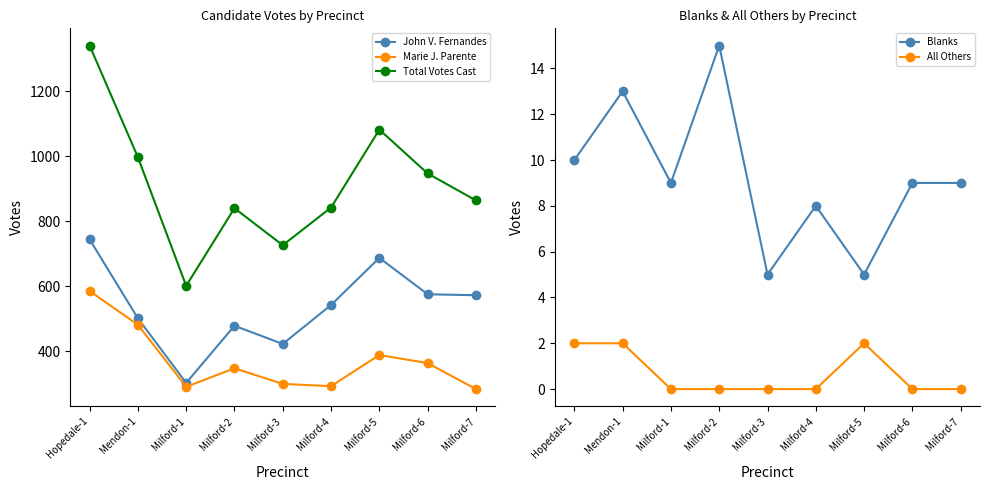

What is the average value of the John V. Fernandes series?

536